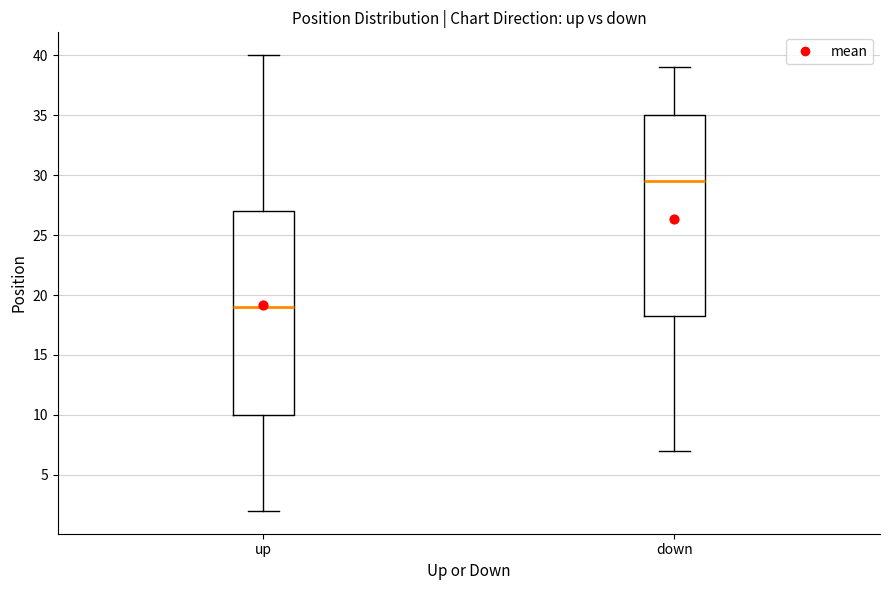

Reading left to right, transcribe this box plot: for each box, give where its median line is, the range the box spans, and where its two whiskers end, as read against the y-axis. The values are not printed on the chart, so give them approximately, as read against the axis.

up: median 19.0, box 10.0 to 27.0, whiskers 2.0 to 40.0
down: median 29.5, box 18.5 to 35.0, whiskers 7.0 to 39.0